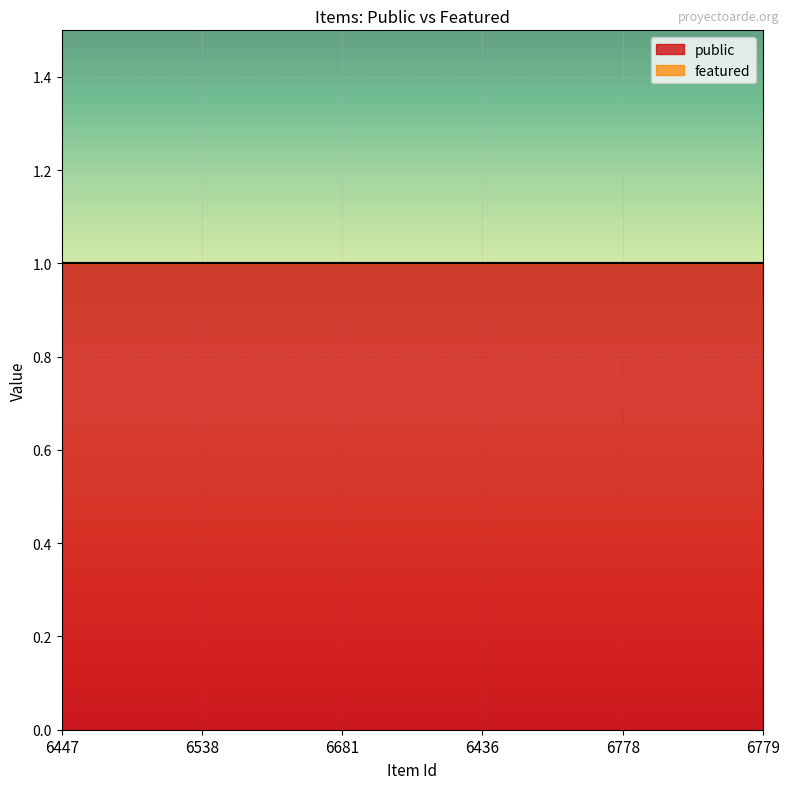

What is the sum of all public values?

6